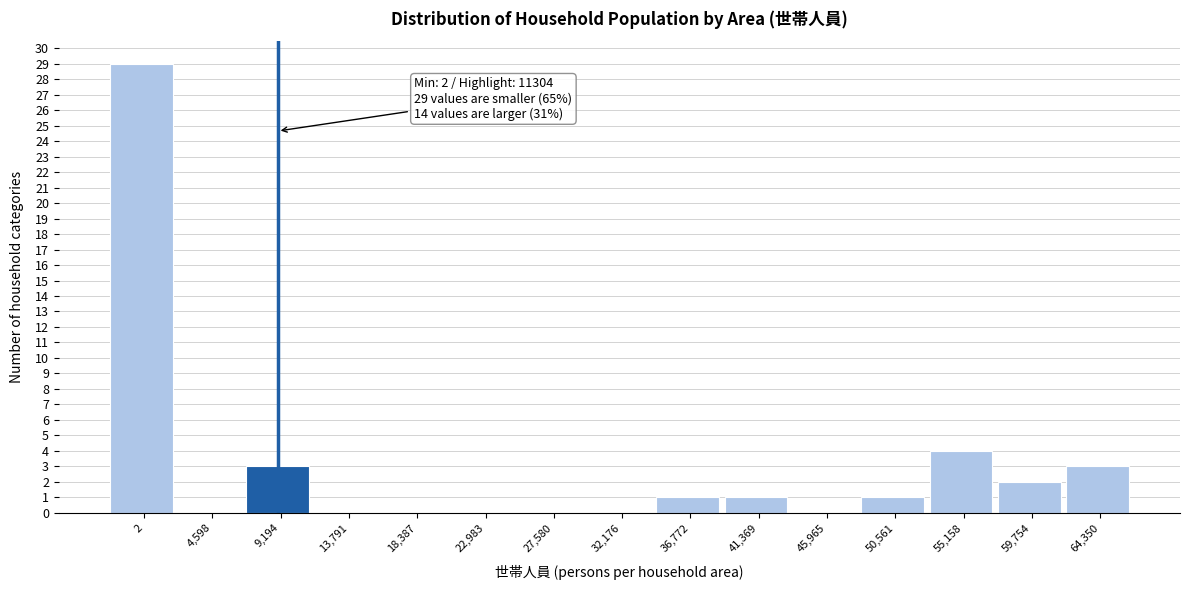

Reading right to left, transcribe all the data shown in this chart.

64,350=3	59,754=2	55,158=4	50,561=1	45,965=0	41,369=1	36,772=1	32,176=0	27,580=0	22,983=0	18,387=0	13,791=0	9,194=3	4,598=0	2=29